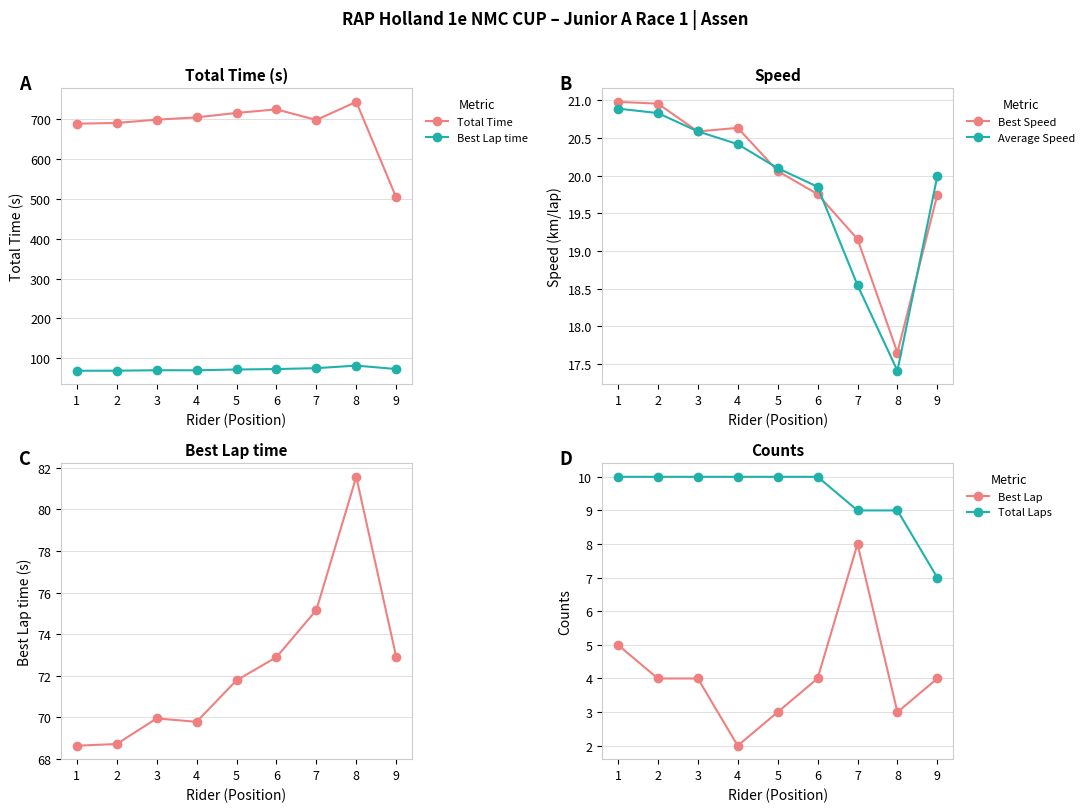

Reading right to left, transcribe all the data shown in this chart.

Total Time: 504.1	744.3	698.8	725.3	716.4	705.3	699.5	691.3	689.4
Best Lap time: 72.9	81.6	75.2	72.9	71.8	69.8	70.0	68.7	68.6
Best Speed: 19.7	17.7	19.2	19.8	20.1	20.6	20.6	21.0	21.0
Average Speed: 20.0	17.4	18.5	19.9	20.1	20.4	20.6	20.8	20.9
Best Lap: 4.0	3.0	8.0	4.0	3.0	2.0	4.0	4.0	5.0
Total Laps: 7.0	9.0	9.0	10.0	10.0	10.0	10.0	10.0	10.0